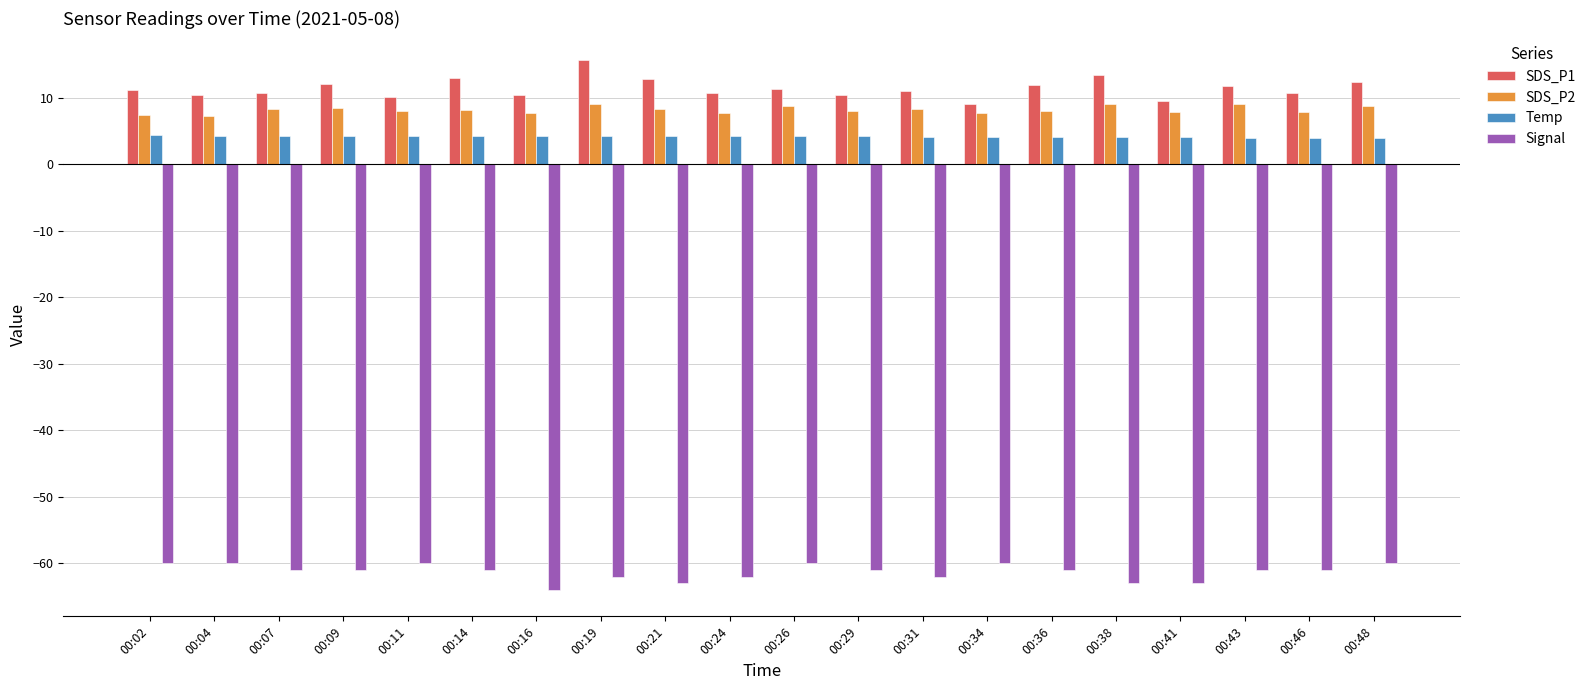

What is the average value of the SDS_P1 series?

11.4